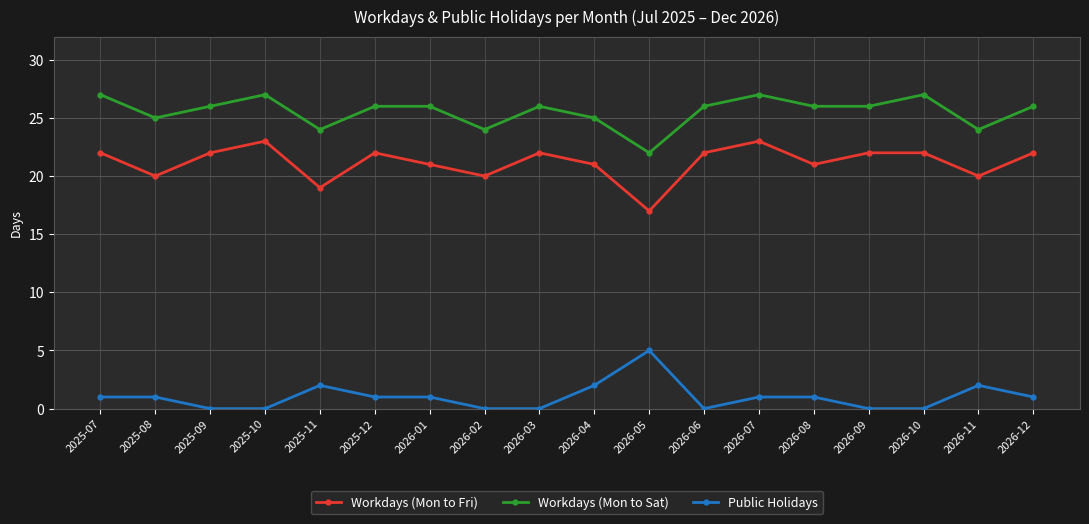

Reading left to right, transcribe all the data shown in this chart.

Workdays (Mon to Fri): 2025-07=22	2025-08=20	2025-09=22	2025-10=23	2025-11=19	2025-12=22	2026-01=21	2026-02=20	2026-03=22	2026-04=21	2026-05=17	2026-06=22	2026-07=23	2026-08=21	2026-09=22	2026-10=22	2026-11=20	2026-12=22
Workdays (Mon to Sat): 2025-07=27	2025-08=25	2025-09=26	2025-10=27	2025-11=24	2025-12=26	2026-01=26	2026-02=24	2026-03=26	2026-04=25	2026-05=22	2026-06=26	2026-07=27	2026-08=26	2026-09=26	2026-10=27	2026-11=24	2026-12=26
Public Holidays: 2025-07=1	2025-08=1	2025-09=0	2025-10=0	2025-11=2	2025-12=1	2026-01=1	2026-02=0	2026-03=0	2026-04=2	2026-05=5	2026-06=0	2026-07=1	2026-08=1	2026-09=0	2026-10=0	2026-11=2	2026-12=1